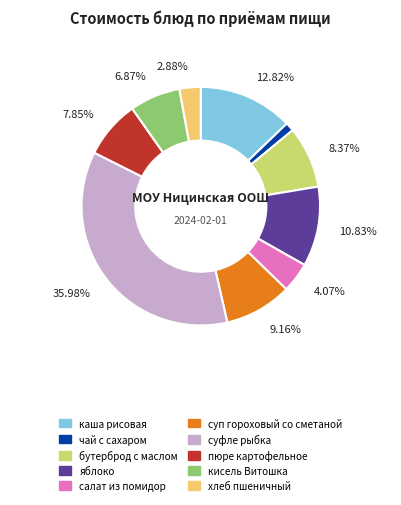

Count the number of slices in the pie.

10